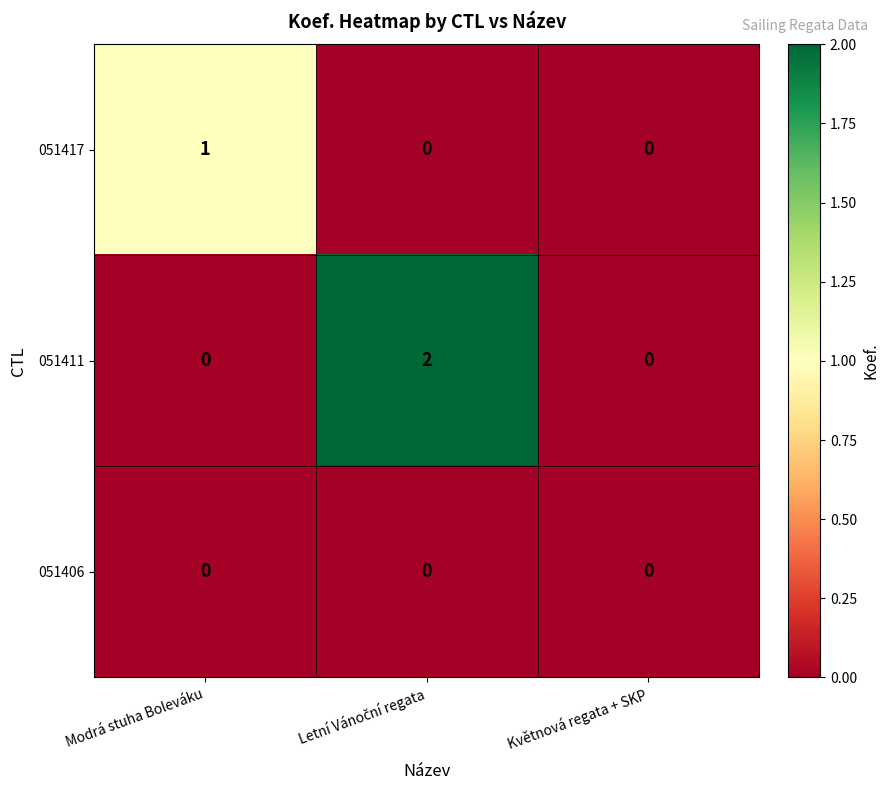

Which series has the largest range (max minus min)?

051411